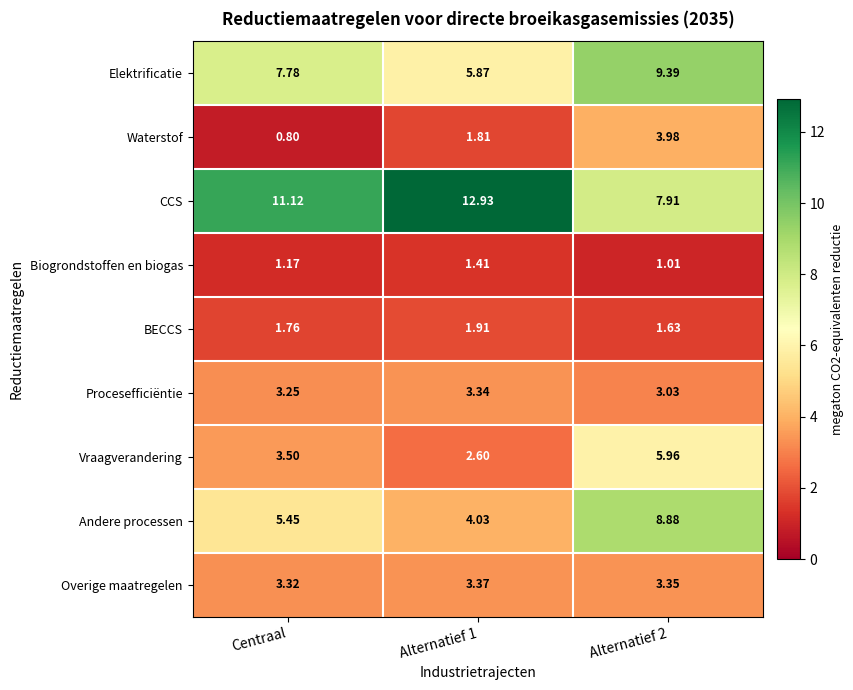

Rank the series at Alternatief 1 from highest to lowest value.

CCS, Elektrificatie, Andere processen, Overige maatregelen, Procesefficiëntie, Vraagverandering, BECCS, Waterstof, Biogrondstoffen en biogas